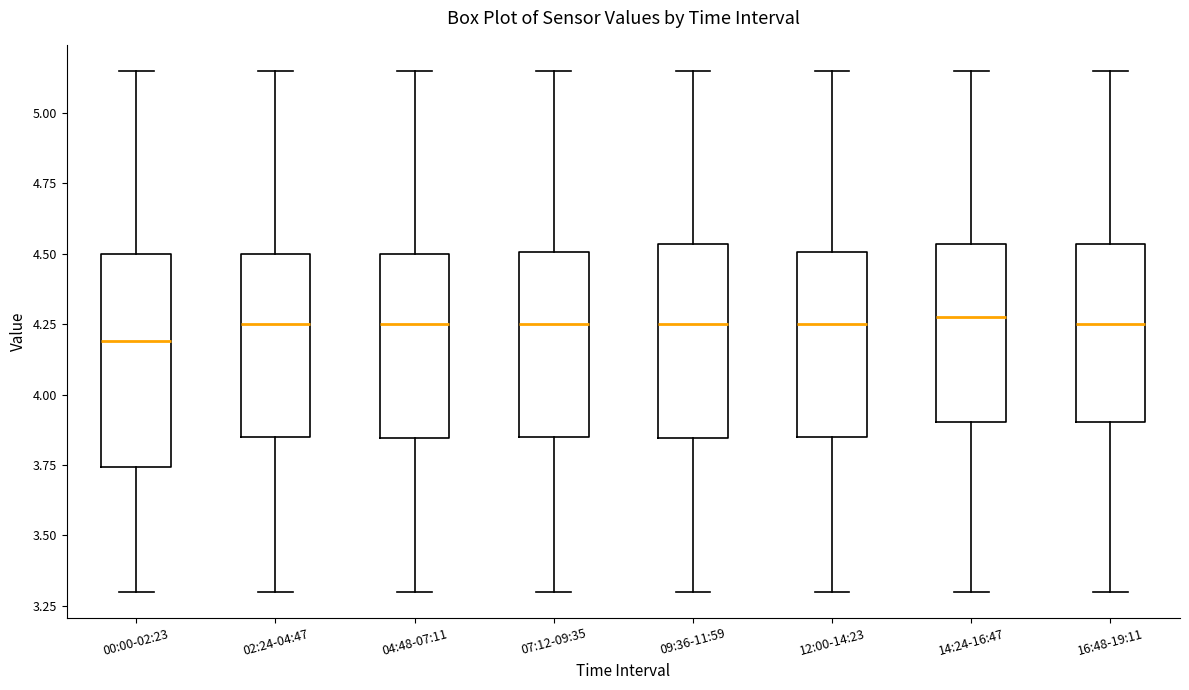

Reading left to right, read every box against the y-axis: the position of its median line, the range the box covers, and the ends of its whiskers. The values are not printed on the chart, so give them approximately, as read against the axis.

00:00-02:23: median 4.20, box 3.75 to 4.50, whiskers 3.30 to 5.15
02:24-04:47: median 4.25, box 3.85 to 4.50, whiskers 3.30 to 5.15
04:48-07:11: median 4.25, box 3.85 to 4.50, whiskers 3.30 to 5.15
07:12-09:35: median 4.25, box 3.85 to 4.50, whiskers 3.30 to 5.15
09:36-11:59: median 4.25, box 3.85 to 4.55, whiskers 3.30 to 5.15
12:00-14:23: median 4.25, box 3.85 to 4.50, whiskers 3.30 to 5.15
14:24-16:47: median 4.30, box 3.90 to 4.55, whiskers 3.30 to 5.15
16:48-19:11: median 4.25, box 3.90 to 4.55, whiskers 3.30 to 5.15